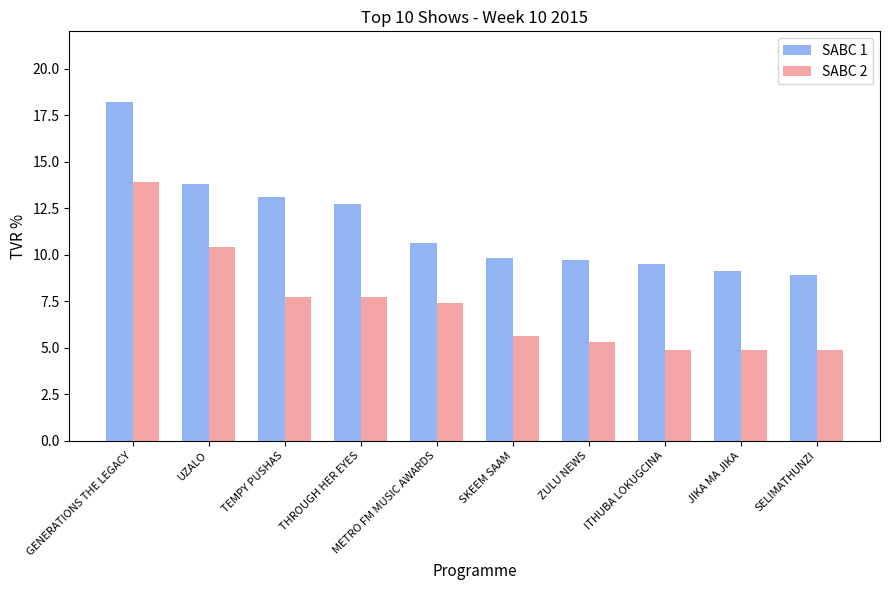

What is the value of the SABC 1 bar at the 3rd from the left?

13.1